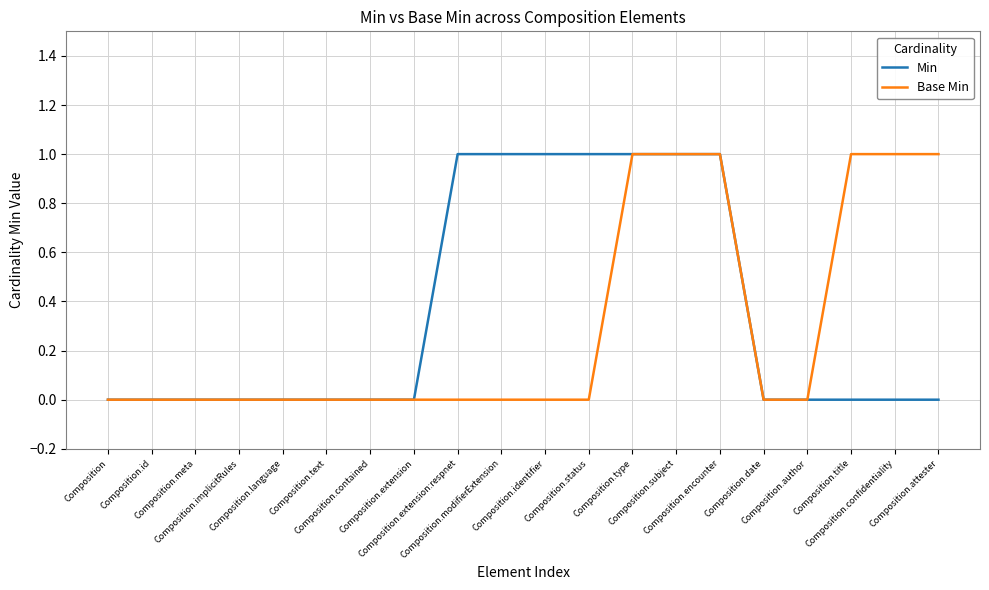

What is the spread (max minus min) of values at Composition.title?

1